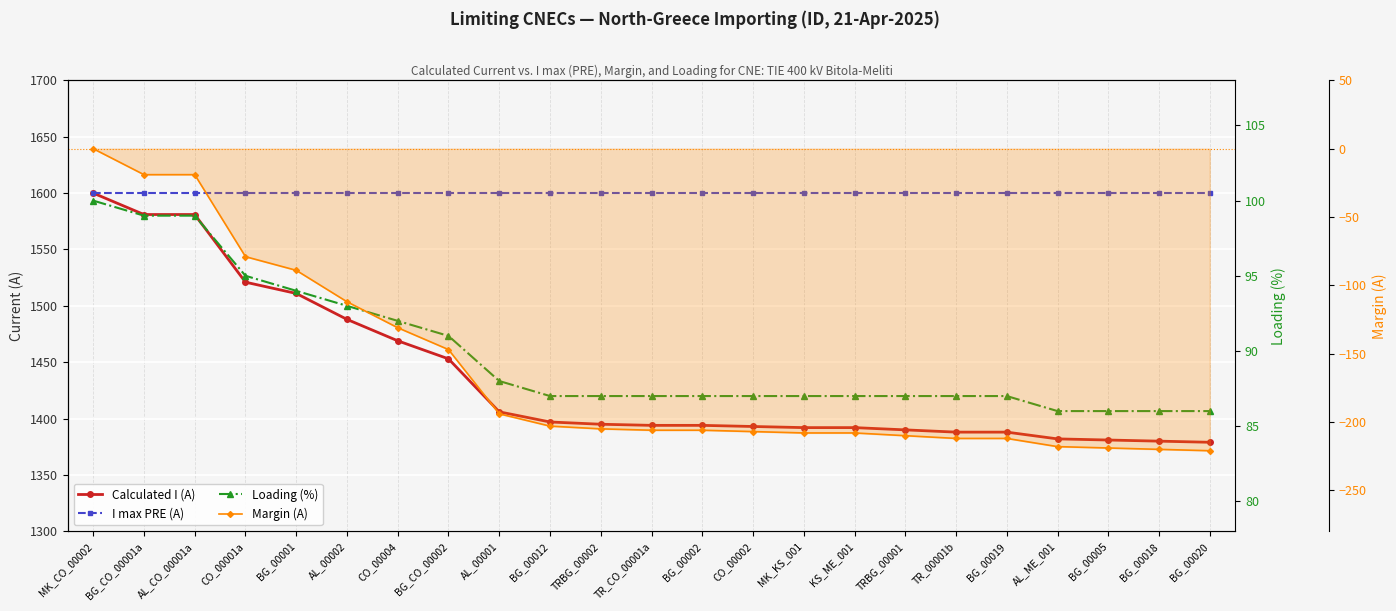

True or false: I max PRE (A) and Calculated I (A) intersect in this chart.

False